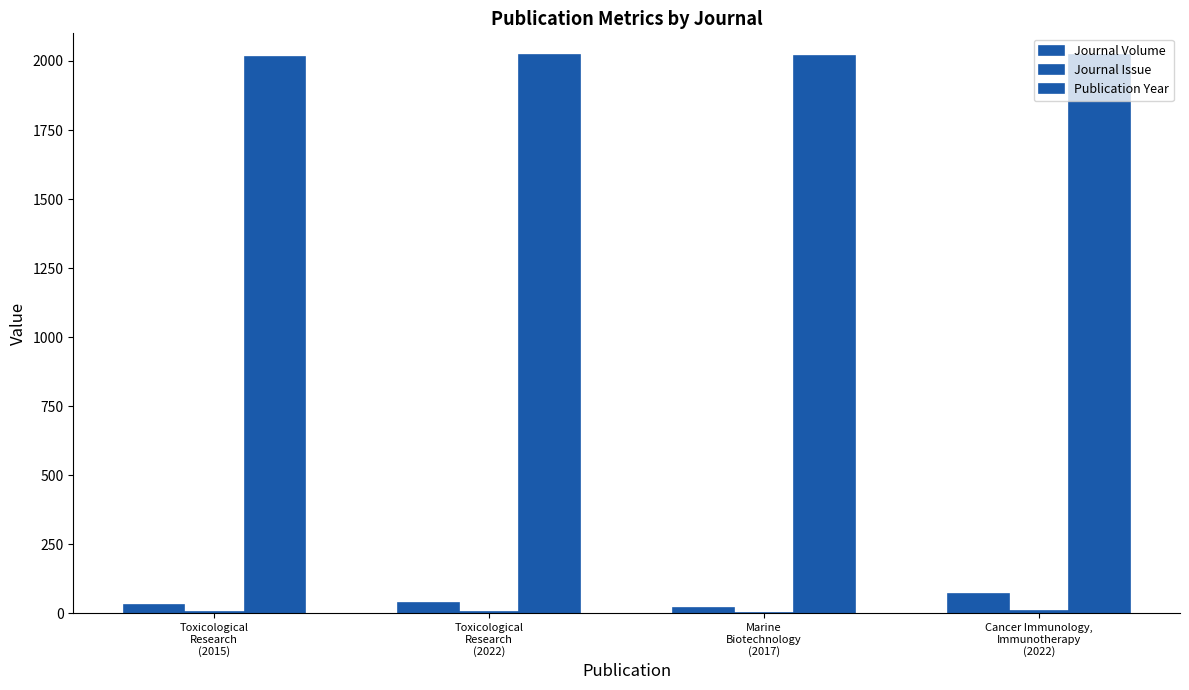

How many data points does each series have?

4